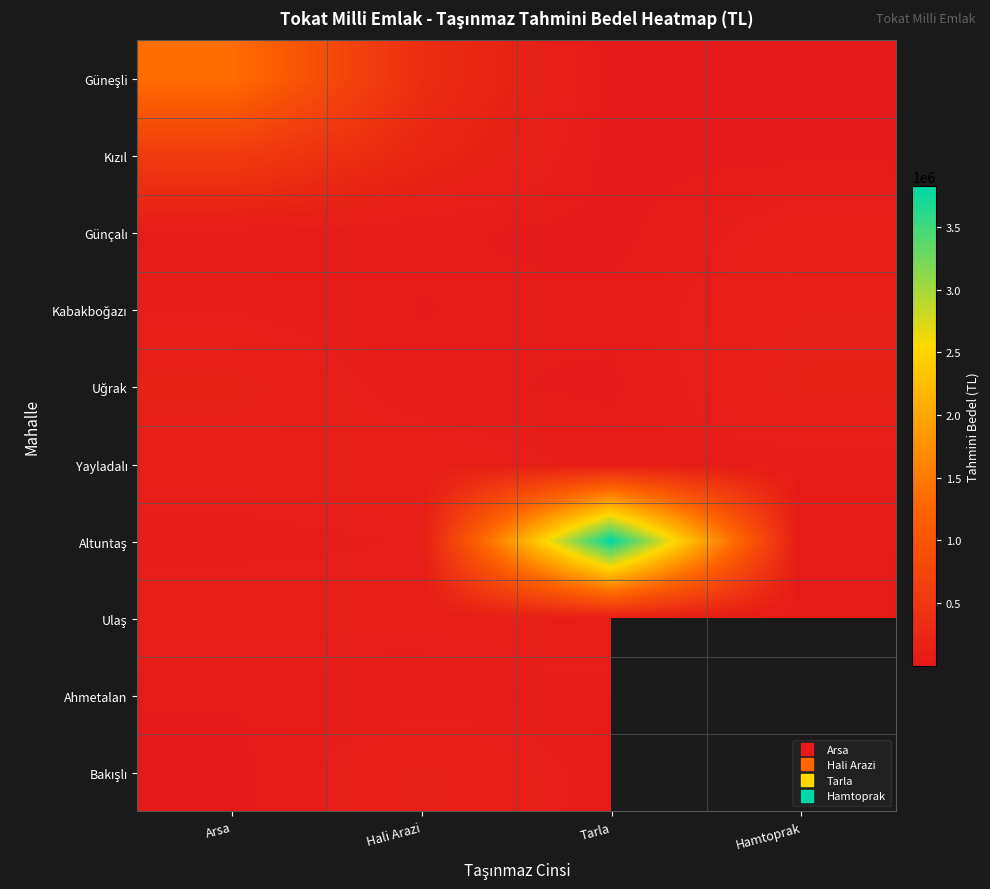

Where is Yayladalı nearest to the value 74932?

Arsa